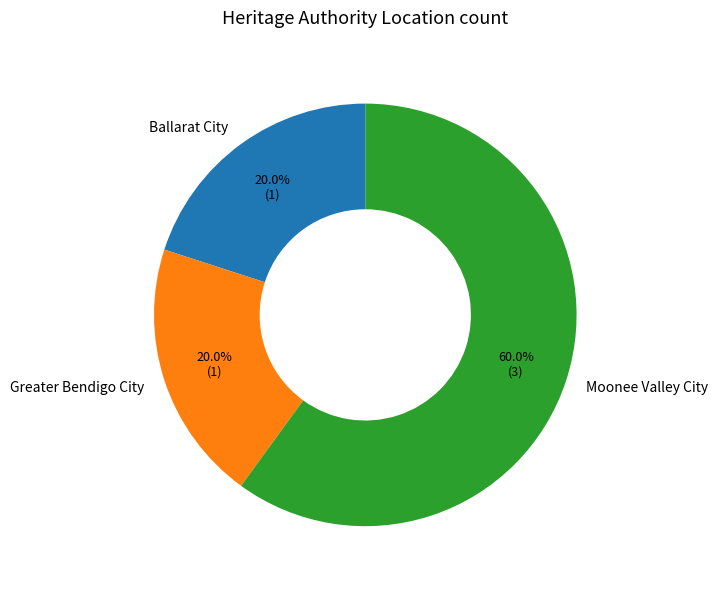

Combined, do Greater Bendigo City and Moonee Valley City account for over 50%?

Yes